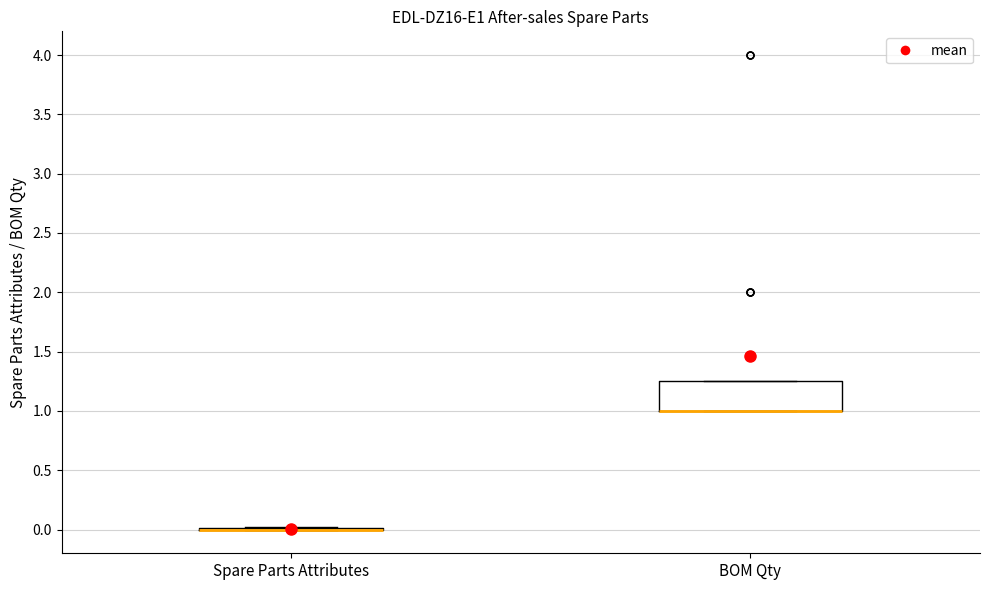

Reading left to right, transcribe this box plot: for each box, give where its median line is, the range the box spans, and where its two whiskers end, as read against the y-axis. The values are not printed on the chart, so give them approximately, as read against the axis.

Spare Parts Attributes: box collapsed to a line at 0.00, whiskers 0.00 to 0.00
BOM Qty: median 1.00 (drawn on the box's lower edge), box 1.00 to 1.25, whiskers 1.00 to 1.25